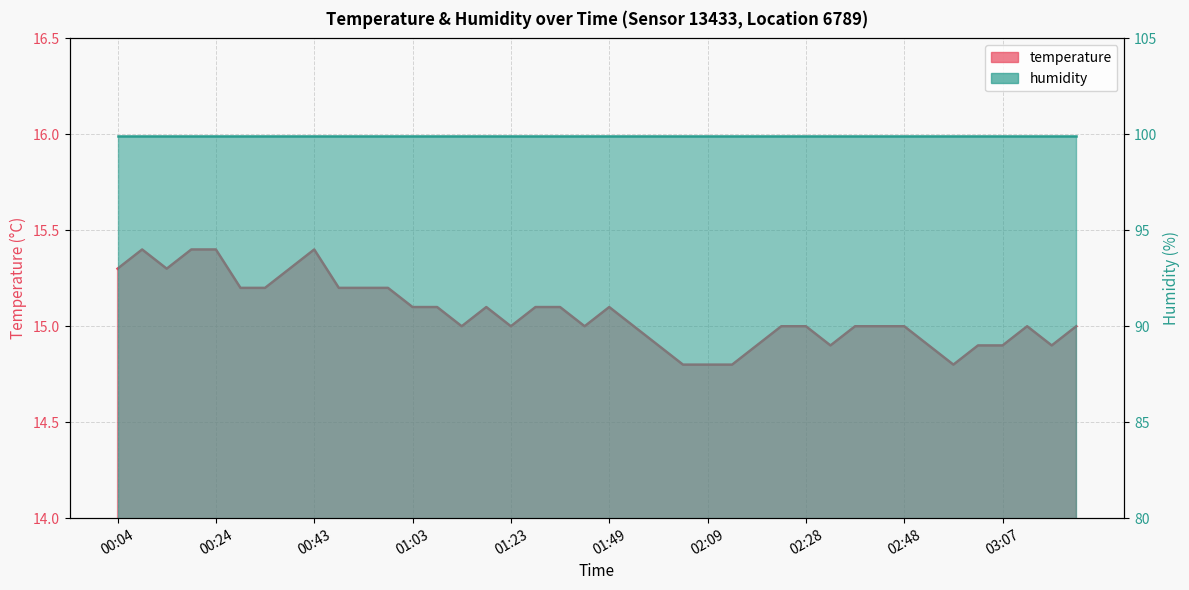

The chart shows a value of 22.7 at 02:23. True or false?

False